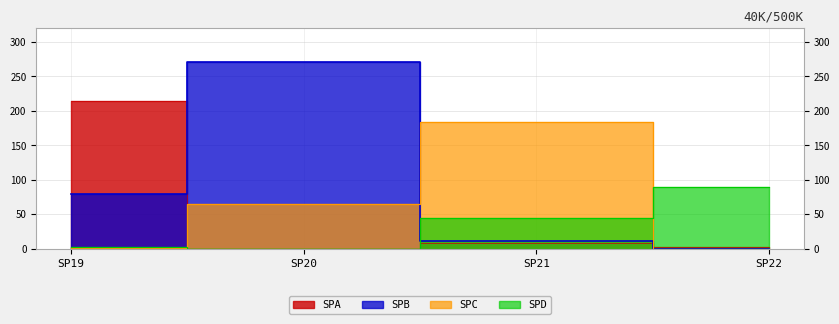

Is the value of SPA at SP21 greater than the value of SPC at SP22?

Yes